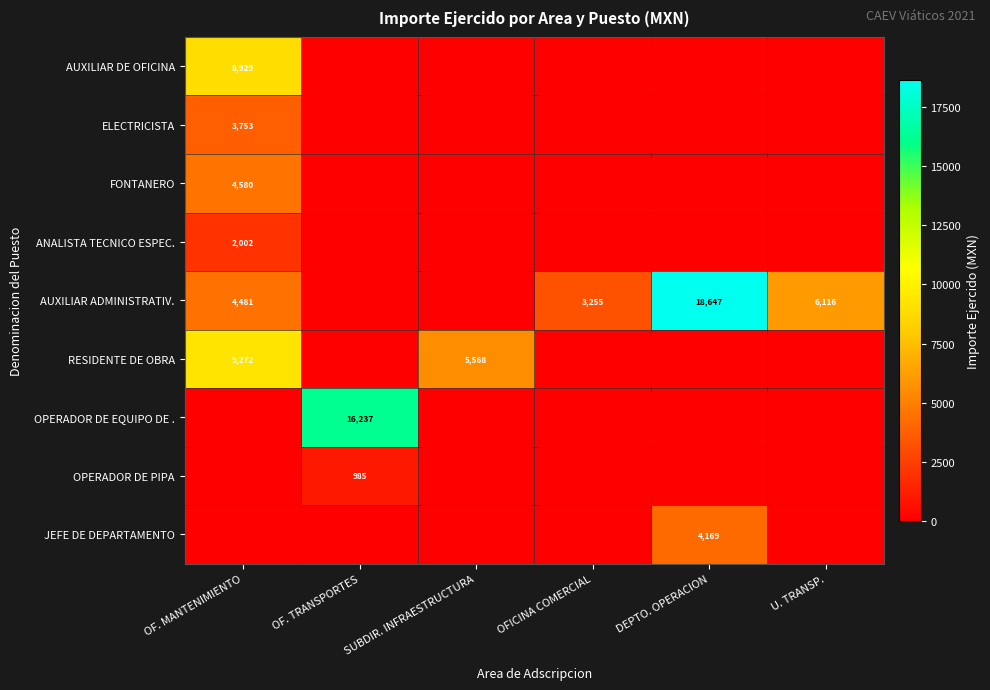

The ANALISTA TECNICO ESPEC. series shows 890 at OF. MANTENIMIENTO. True or false?

False